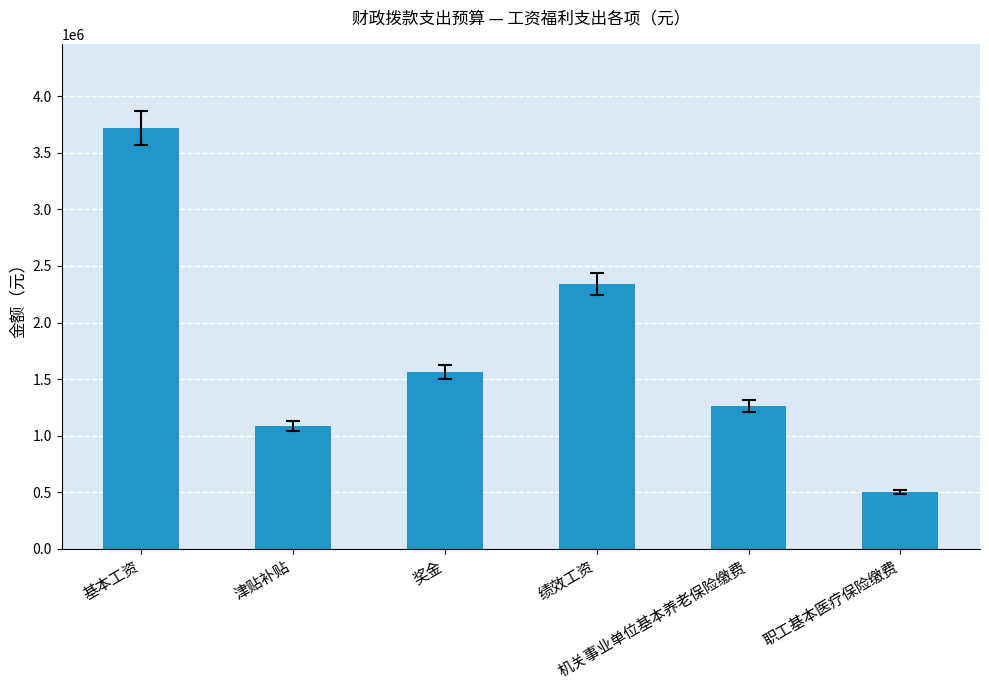

What is the greatest value displayed?

3719412